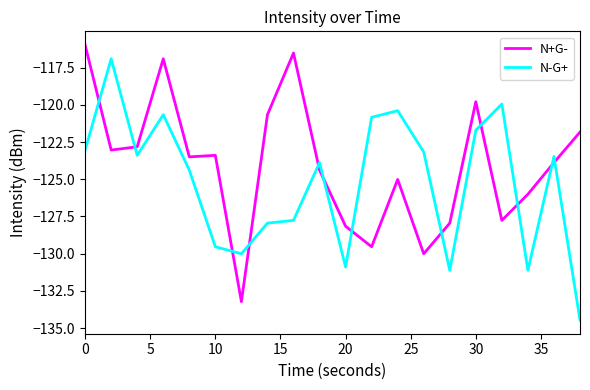

Rank the series by their maximum value, from highest to lowest.

N+G-, N-G+